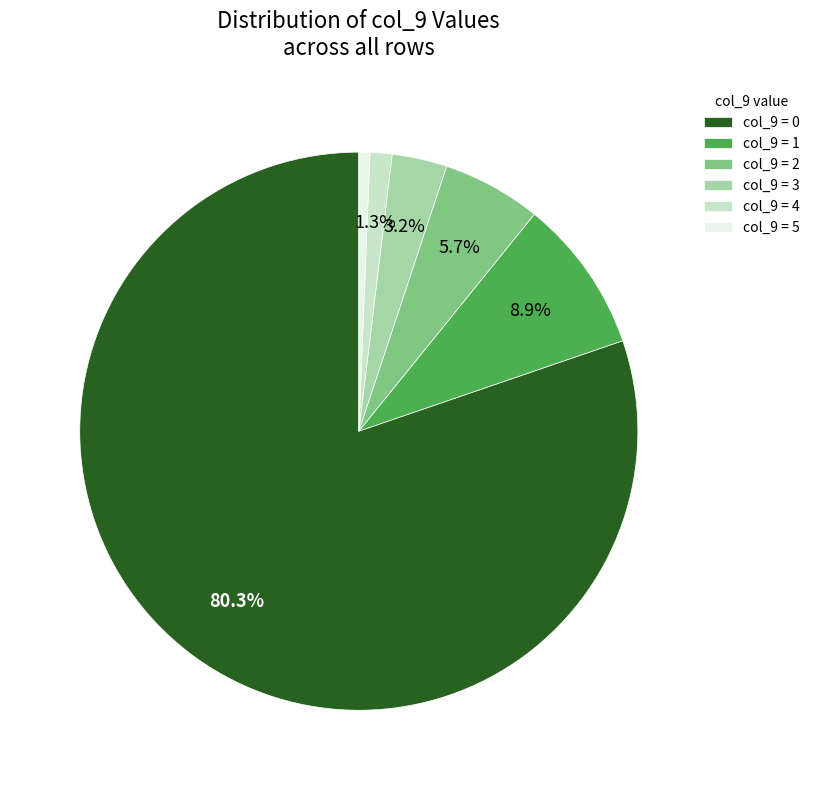

What is the majority slice?

col_9 = 0